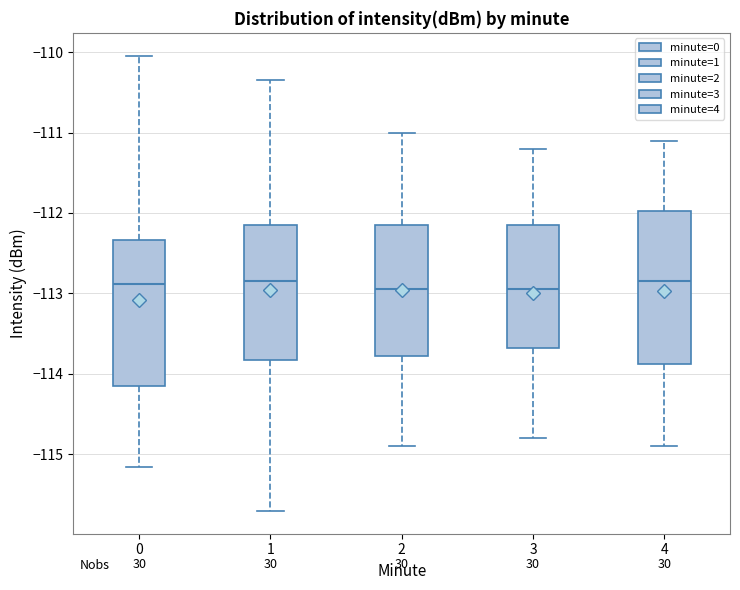

Reading left to right, read every box against the y-axis: the position of its median line, the range the box covers, and the ends of its whiskers. The values are not printed on the chart, so give them approximately, as read against the axis.

0: median -112.9, box -114.2 to -112.3, whiskers -115.2 to -110.0
1: median -112.8, box -113.8 to -112.1, whiskers -115.7 to -110.4
2: median -112.9, box -113.8 to -112.1, whiskers -114.9 to -111.0
3: median -112.9, box -113.7 to -112.1, whiskers -114.8 to -111.2
4: median -112.8, box -113.9 to -112.0, whiskers -114.9 to -111.1